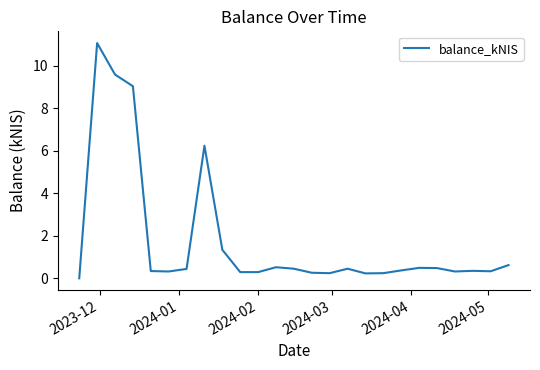

What is the greatest value displayed?

11.1